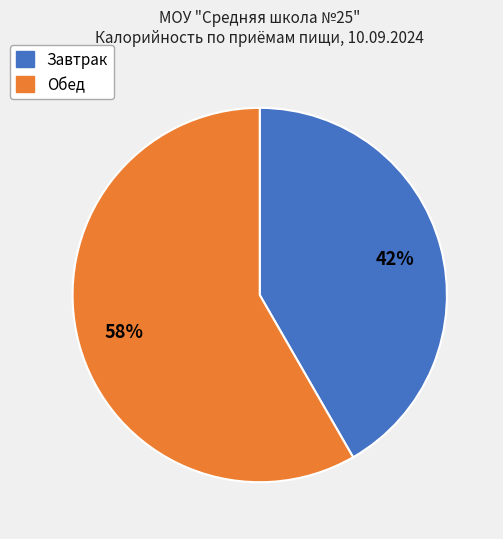

How many segments does this pie chart have?

2